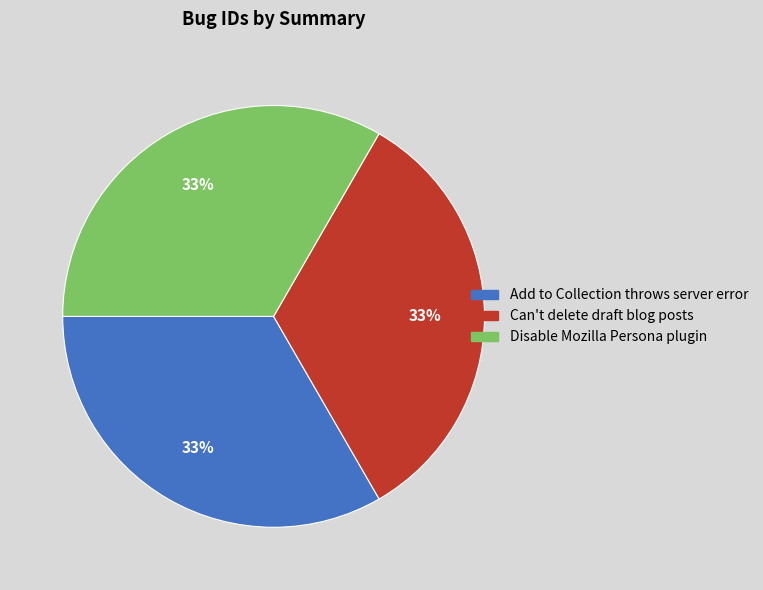

To the nearest percent, what percentage of the pie is Disable Mozilla Persona plugin?

33%